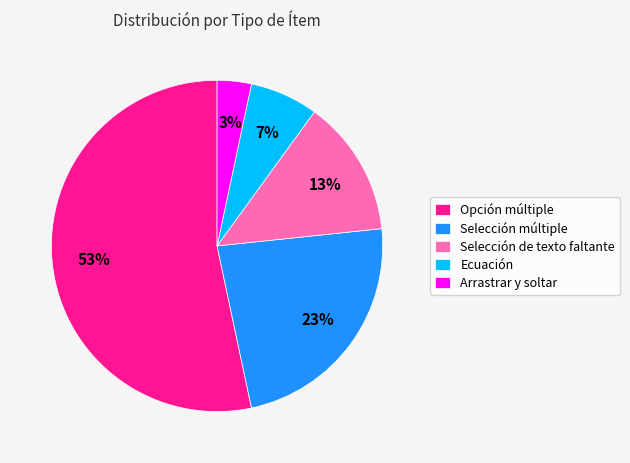

Is Selección múltiple the majority of the pie?

No